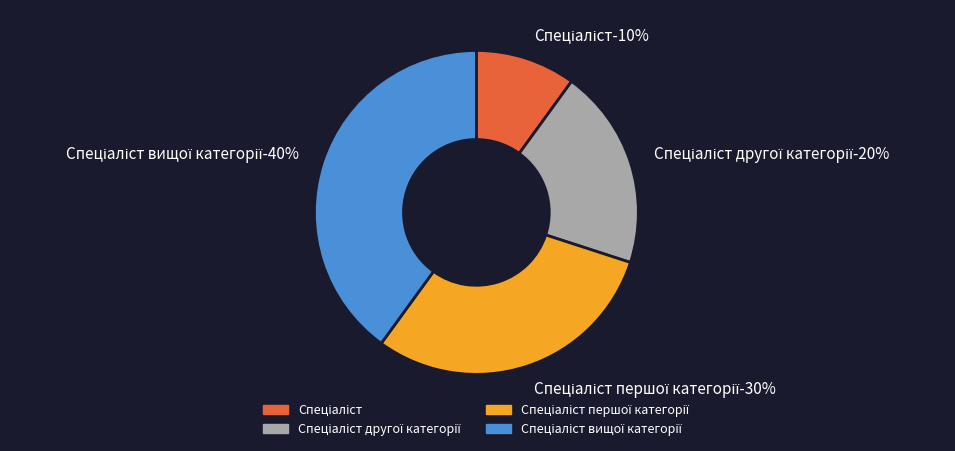

To the nearest percent, what portion does Спеціаліст першої категорії represent?

30%